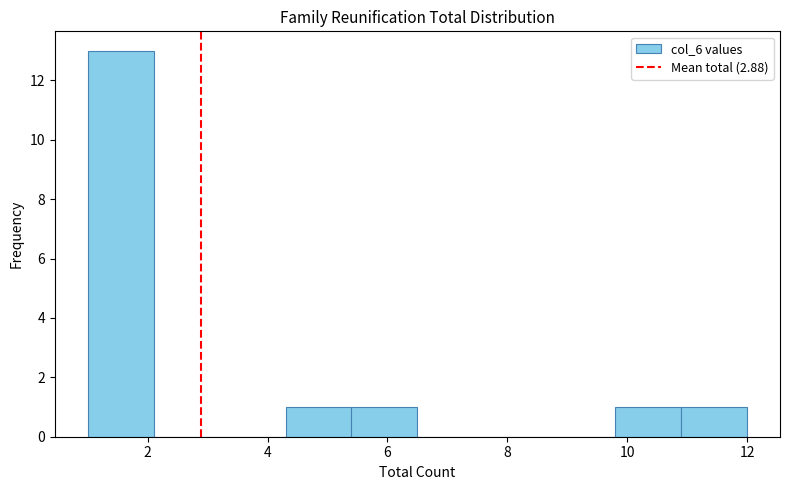

Reading left to right, list every bar in this chart as the range it spans on the x-axis followed by its height. Neither the bar edges nor the heights are printed on the chart, so give them approximately, as read against the axes.

1.0 to 2.1: 13
2.1 to 3.2: 0
3.2 to 4.3: 0
4.3 to 5.4: 1
5.4 to 6.5: 1
6.5 to 7.6: 0
7.6 to 8.7: 0
8.7 to 9.8: 0
9.8 to 10.9: 1
10.9 to 12.0: 1